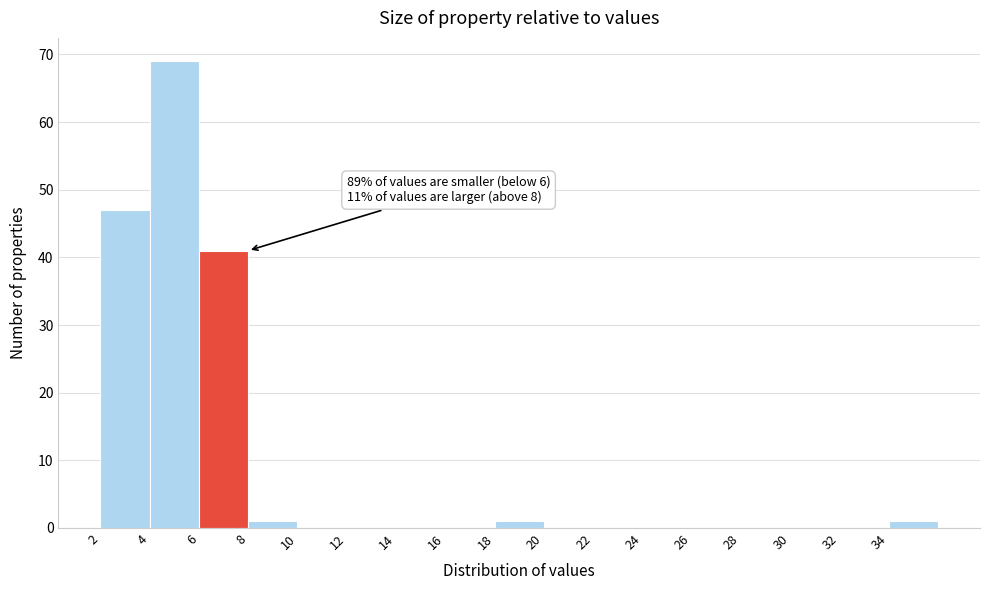

Over which range of the x-axis is the bar tallest?

4 to 6